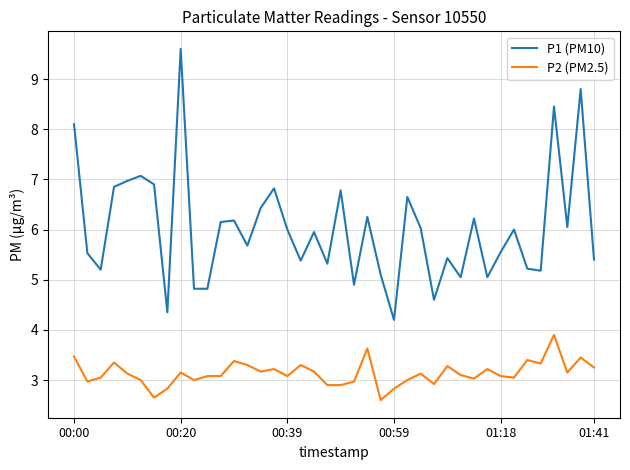

True or false: P1 (PM10) and P2 (PM2.5) cross at least once.

False